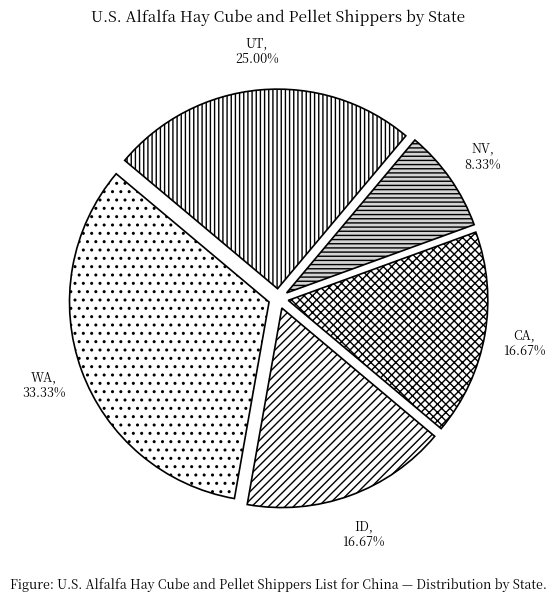

What percentage is the ID slice, to the nearest percent?

17%